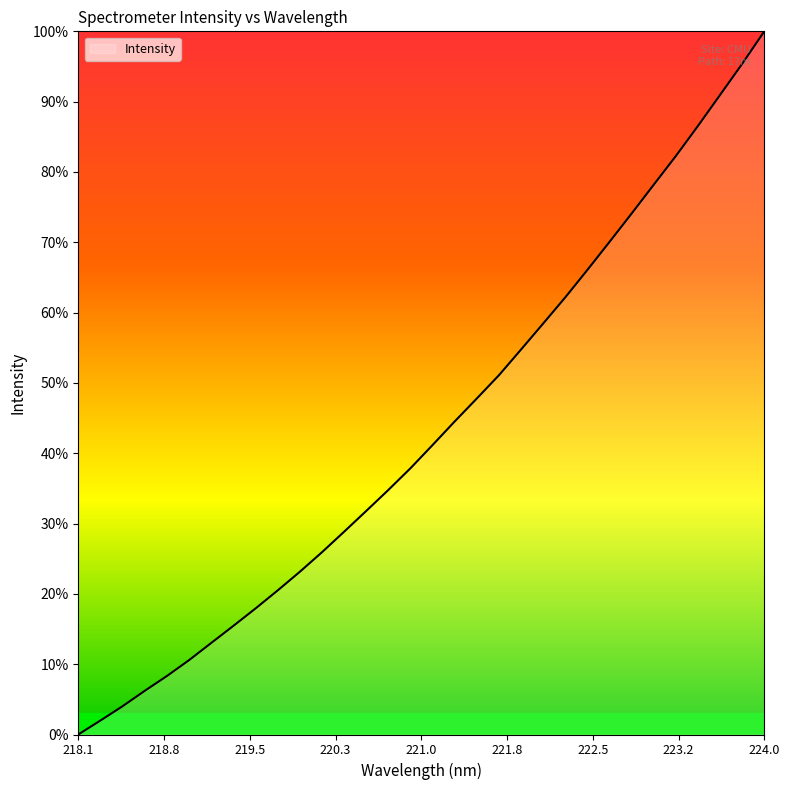

What is the sum of all values?

1383.8